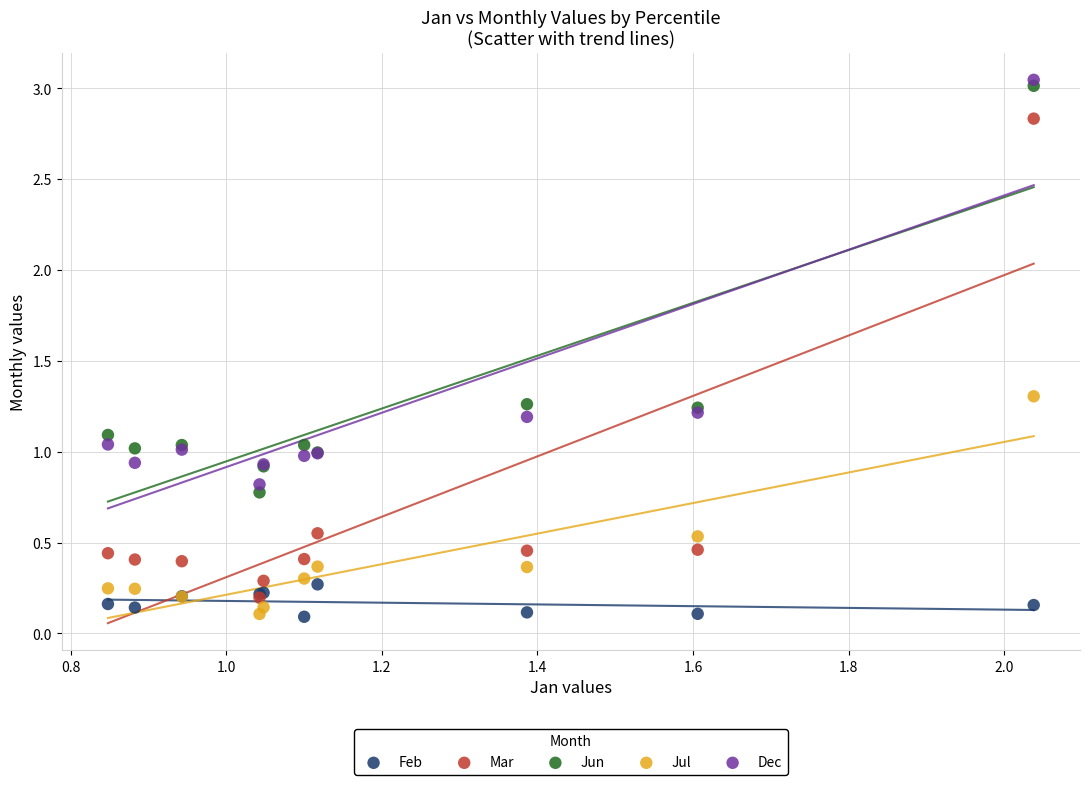

Which series contains the highest Y value?

Dec